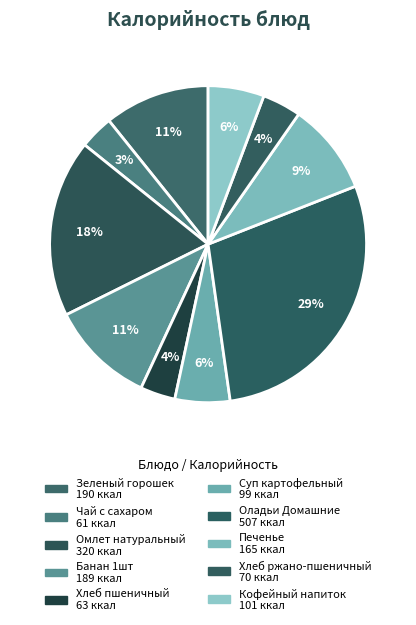

The Банан 1шт slice represents 1% of the pie. True or false?

False